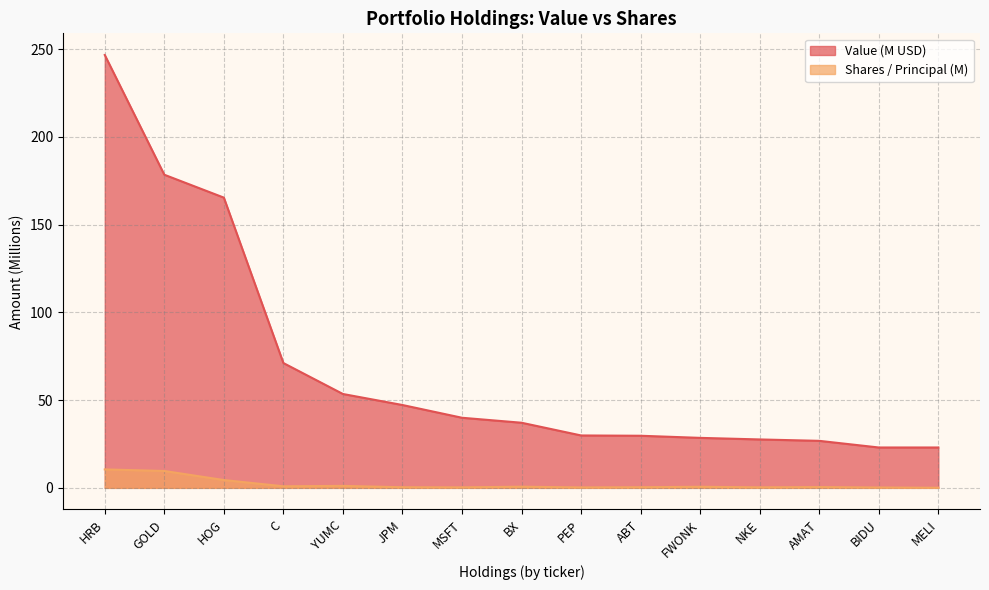

At how many categories does at least one series exceed 202?

1